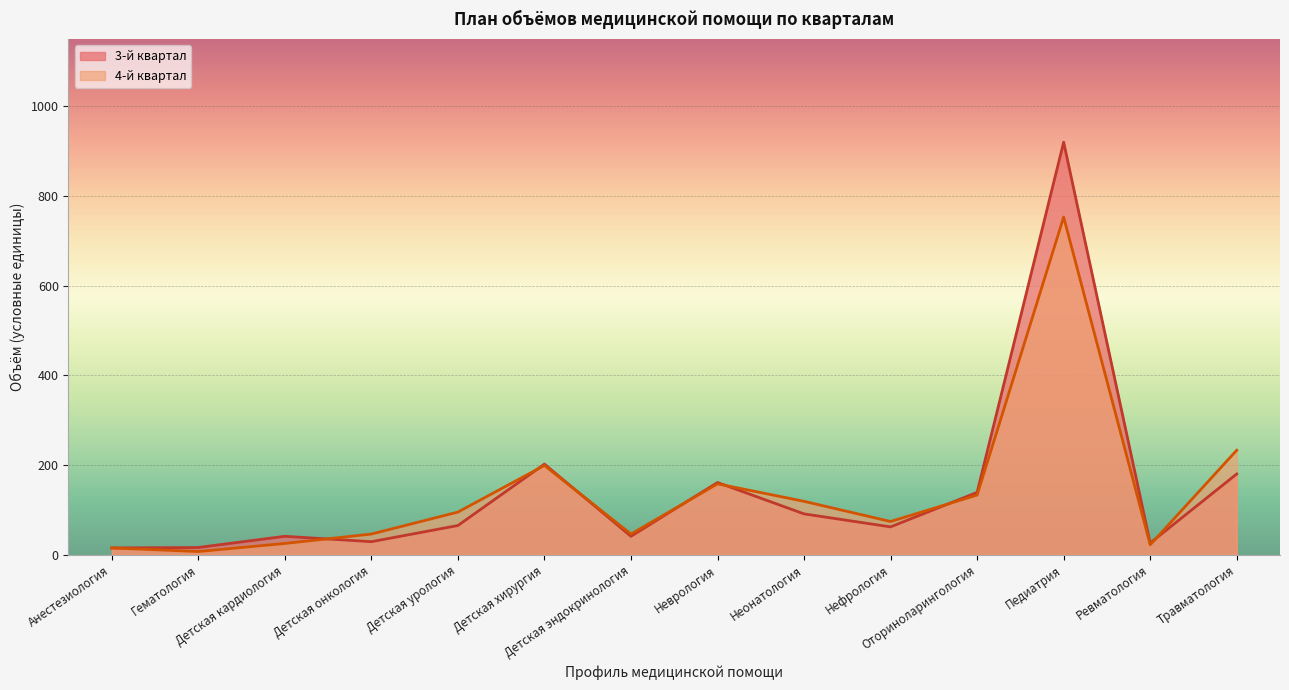

At which category does 3-й квартал reach its first local valley?

Детская онкология